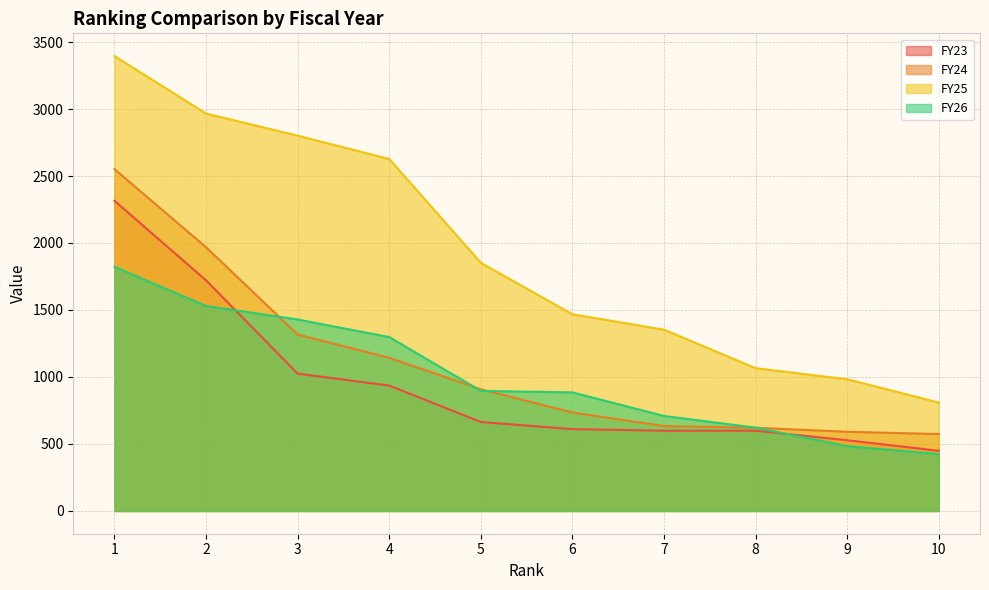

Is it true that FY24 equals 1317 at 3?

True